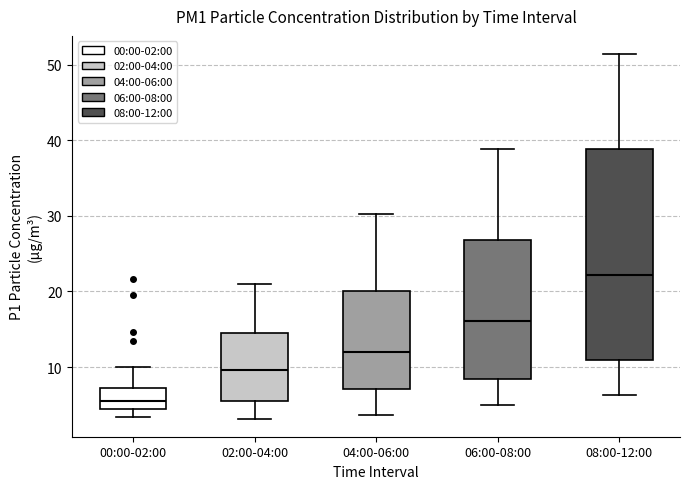

Which box has the highest median line?

08:00-12:00